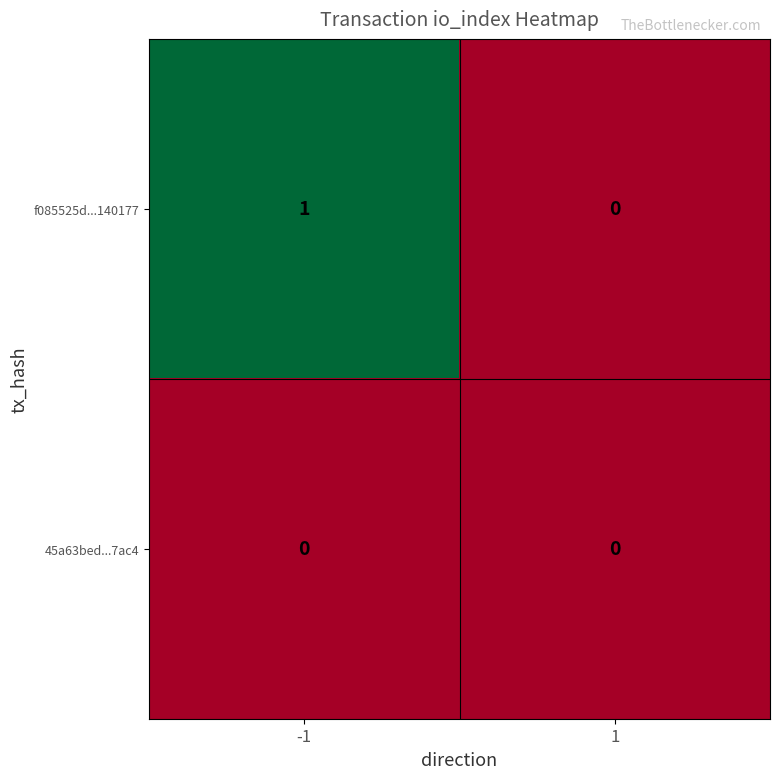

Is the value of f085525d...140177 at -1 greater than the value of 45a63bed...7ac4 at 1?

Yes